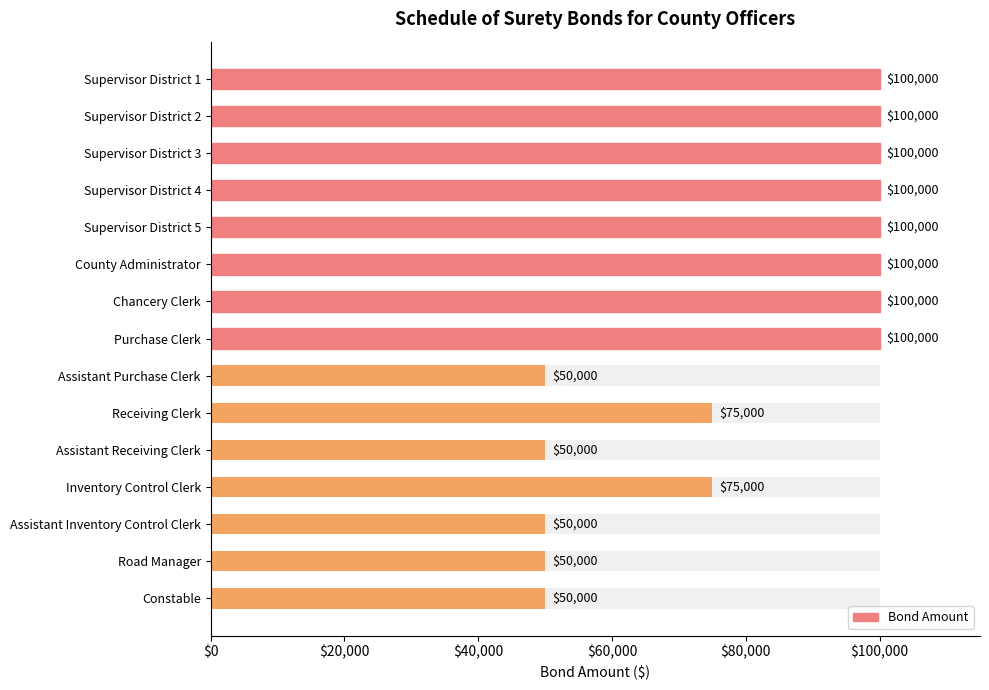

Which has a higher value, County Administrator or Supervisor District 3?

County Administrator